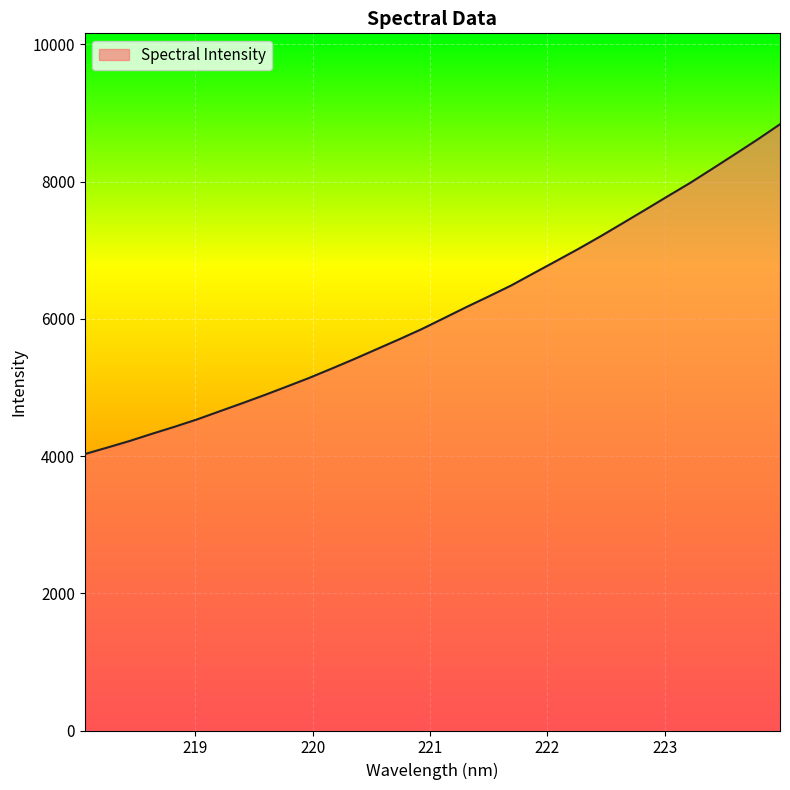

What is the smallest value displayed?

4029.0